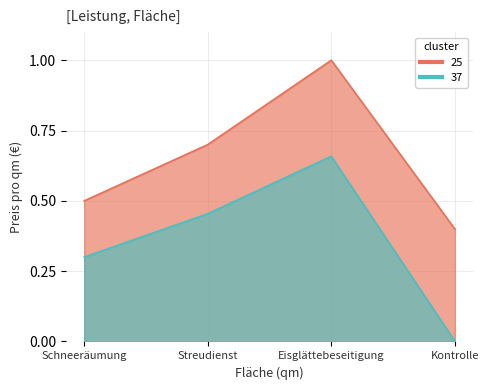

Rank the categories by value from lowest to highest.

Kontrolle, Schneeräumung, Streudienst, Eisglättebeseitigung